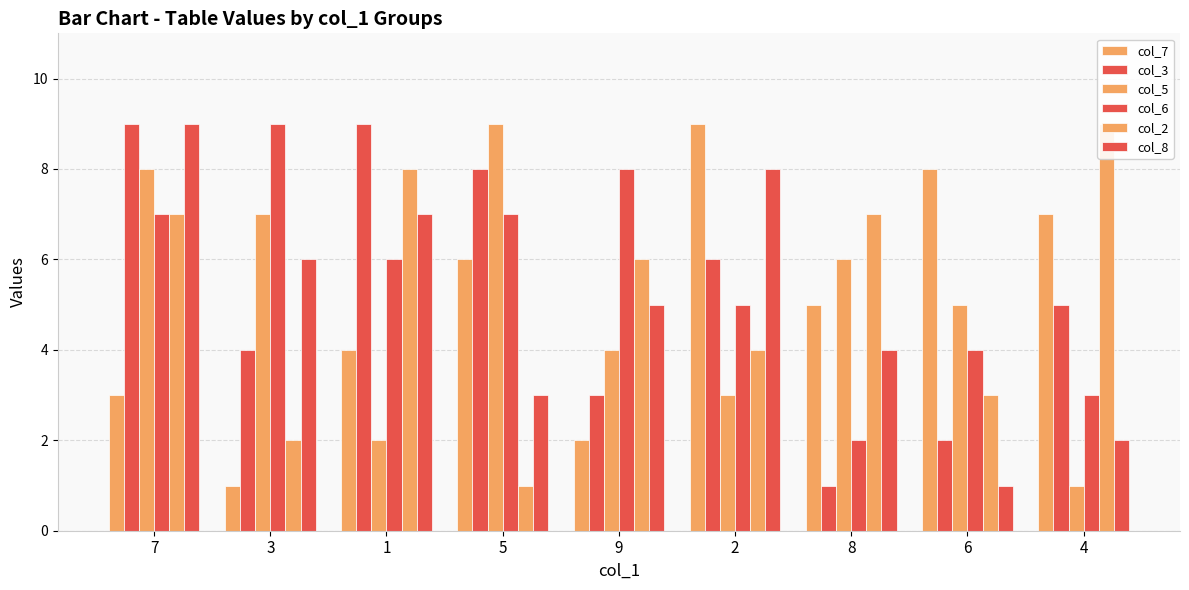

At which label does col_8 reach its minimum?

6